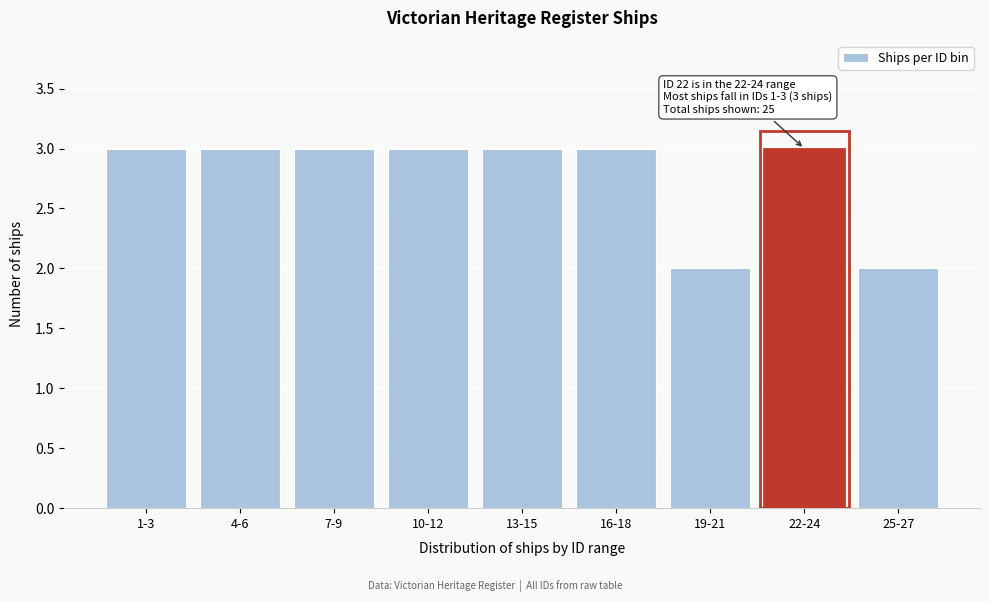

Reading left to right, what are all the values shown in this chart?

1-3=3	4-6=3	7-9=3	10-12=3	13-15=3	16-18=3	19-21=2	22-24=3	25-27=2